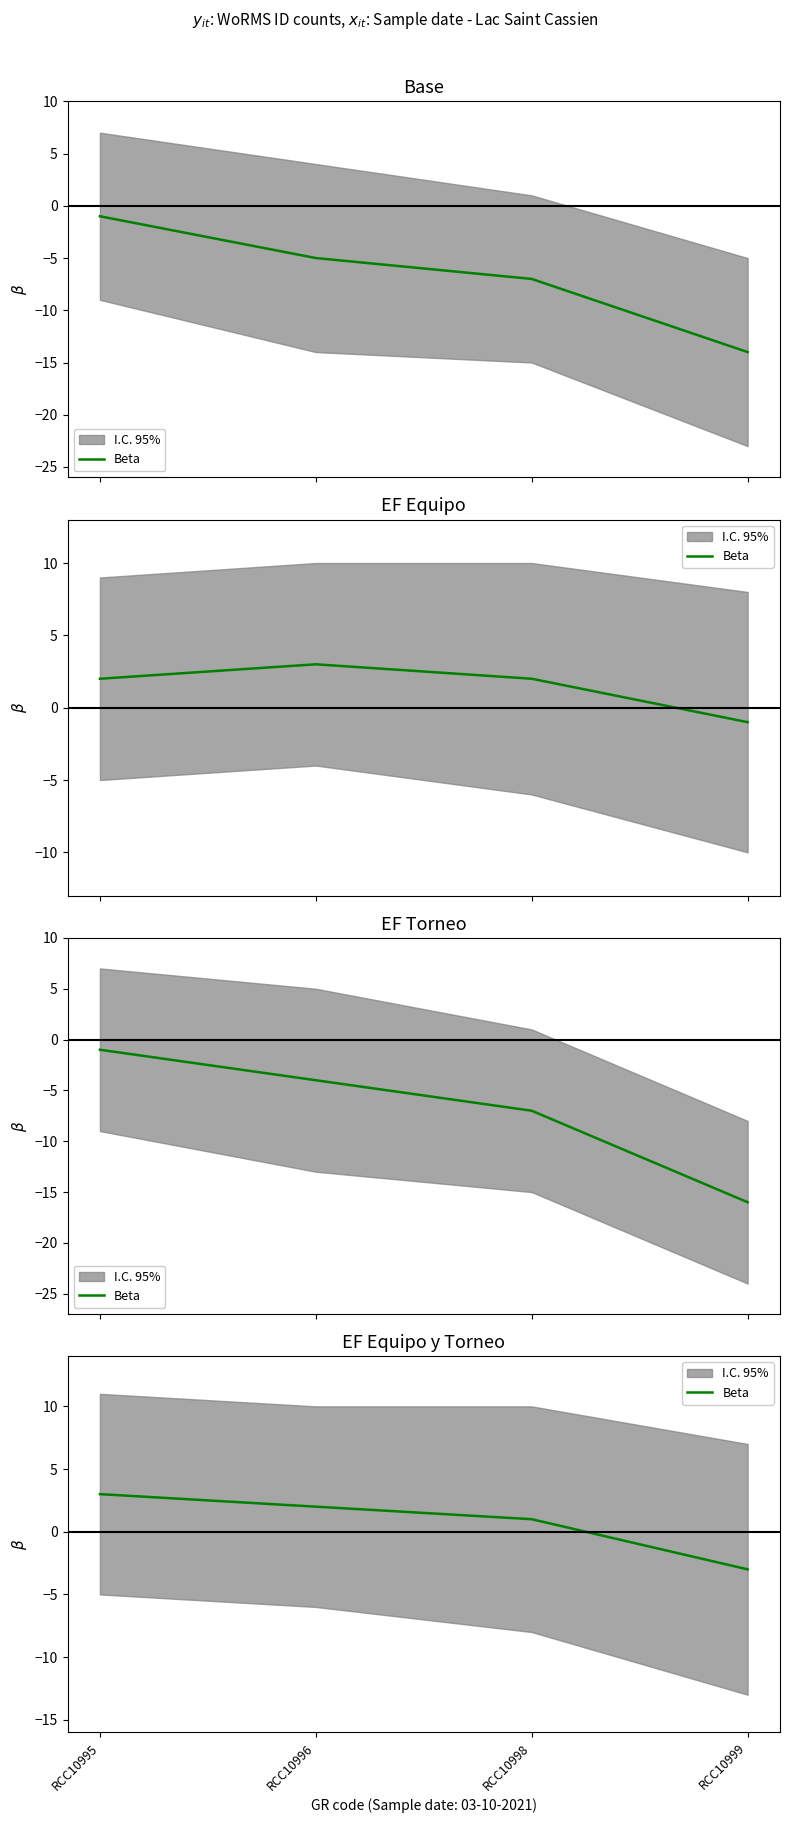

At which label does the data first exceed 2?

RCC10995